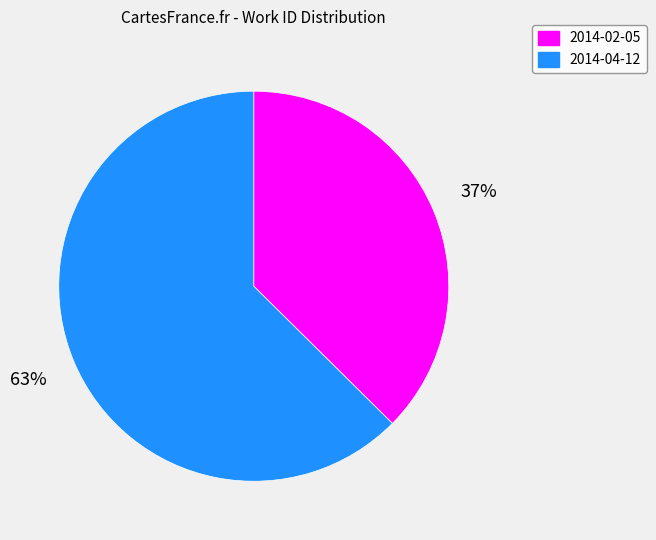

Rank the categories by value from highest to lowest.

2014-04-12, 2014-02-05